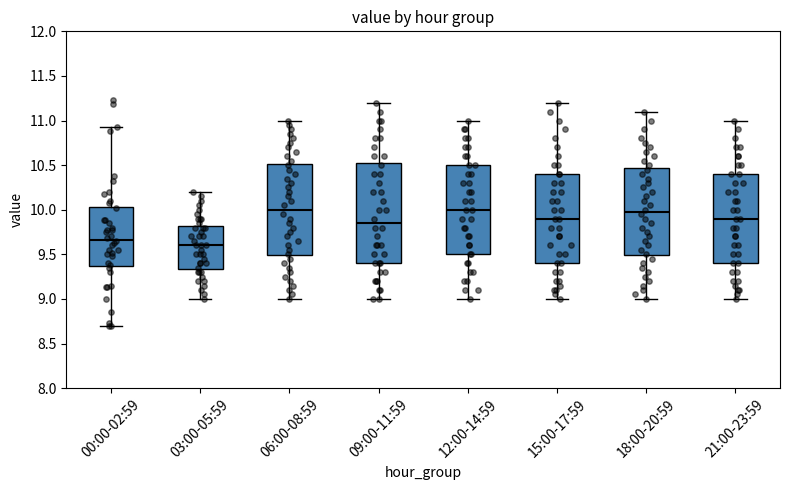

Which box's median line is the lowest?

03:00-05:59